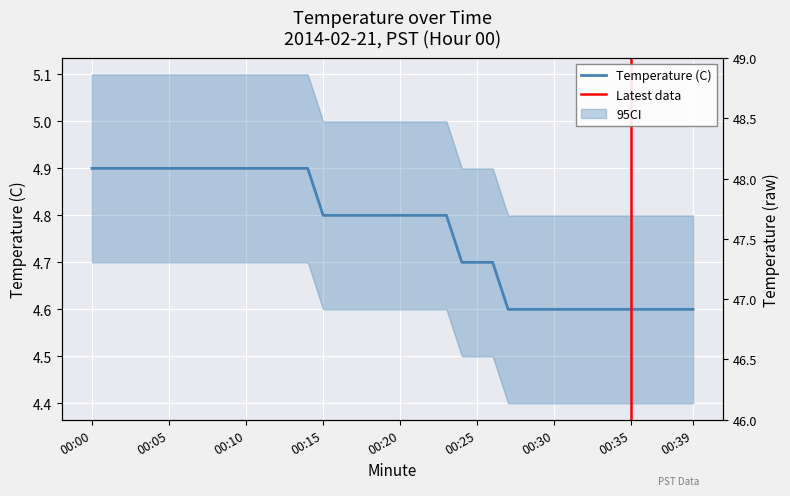

Reading right to left, what are all the values shown in this chart?

4.6	4.6	4.6	4.6	4.6	4.6	4.6	4.6	4.6	4.6	4.6	4.6	4.6	4.7	4.7	4.7	4.8	4.8	4.8	4.8	4.8	4.8	4.8	4.8	4.8	4.9	4.9	4.9	4.9	4.9	4.9	4.9	4.9	4.9	4.9	4.9	4.9	4.9	4.9	4.9